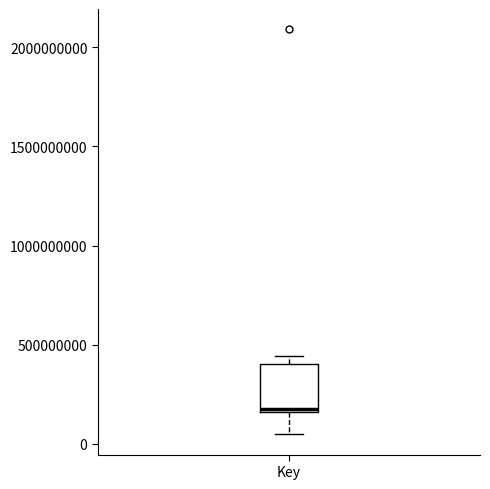

Read this box plot against the y-axis: the position of the median line, the range covered by the box, and the ends of both whiskers. The values are not printed on the chart, so give them approximately, as read against the axis.

median 150000000, box 150000000 to 400000000, whiskers 50000000 to 450000000